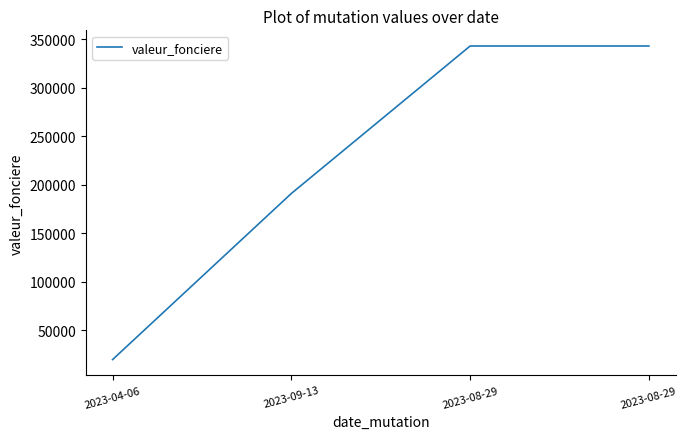

Reading left to right, transcribe all the data shown in this chart.

19655	191000	343100	343100